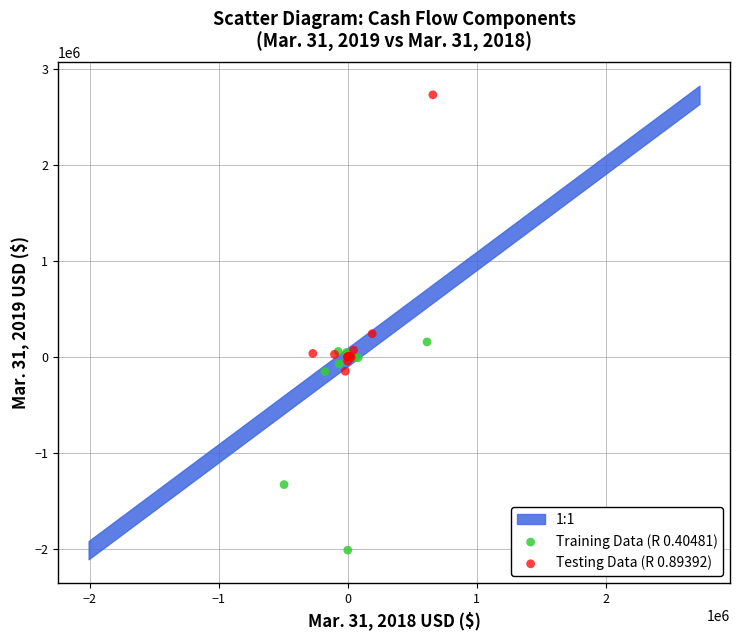

Which series has the largest Y range (max minus min)?

Testing Data (R 0.89392)